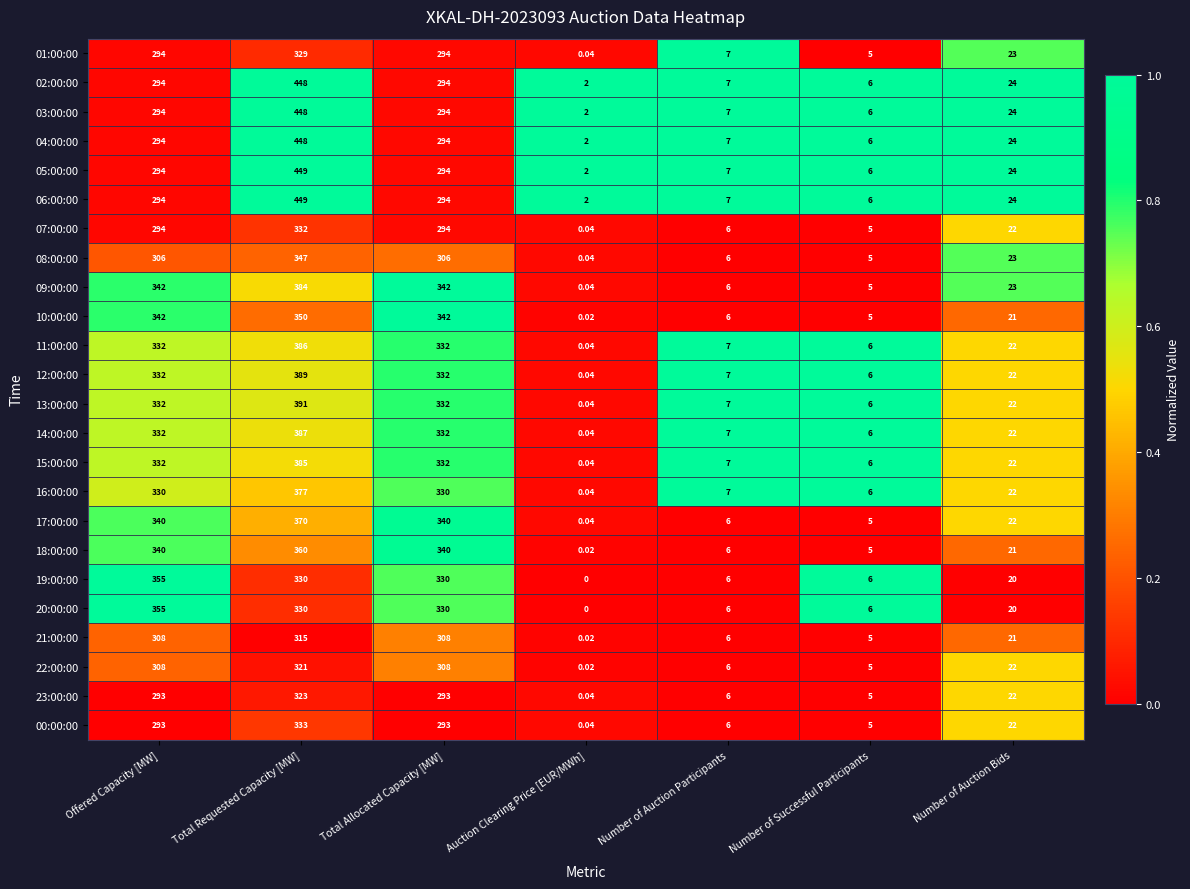

At which category is the sum across all series the highest?

Total Requested Capacity [MW]